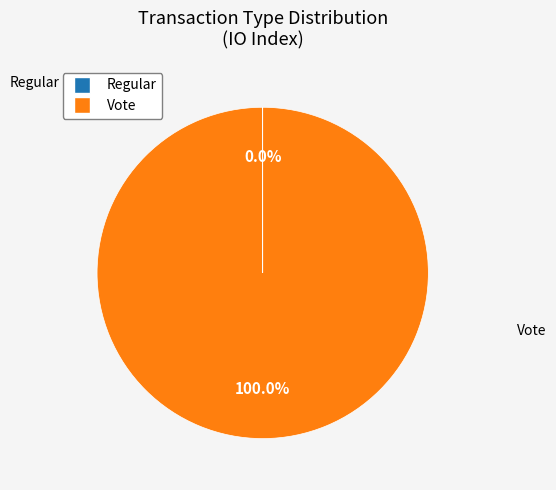

Which slice is the largest?

Vote